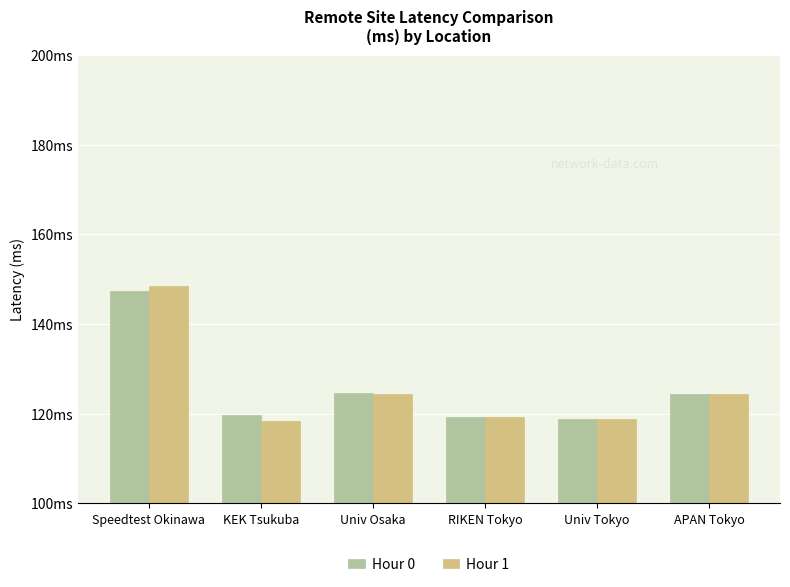

List the series in order of their peak value, highest first.

Hour 1, Hour 0